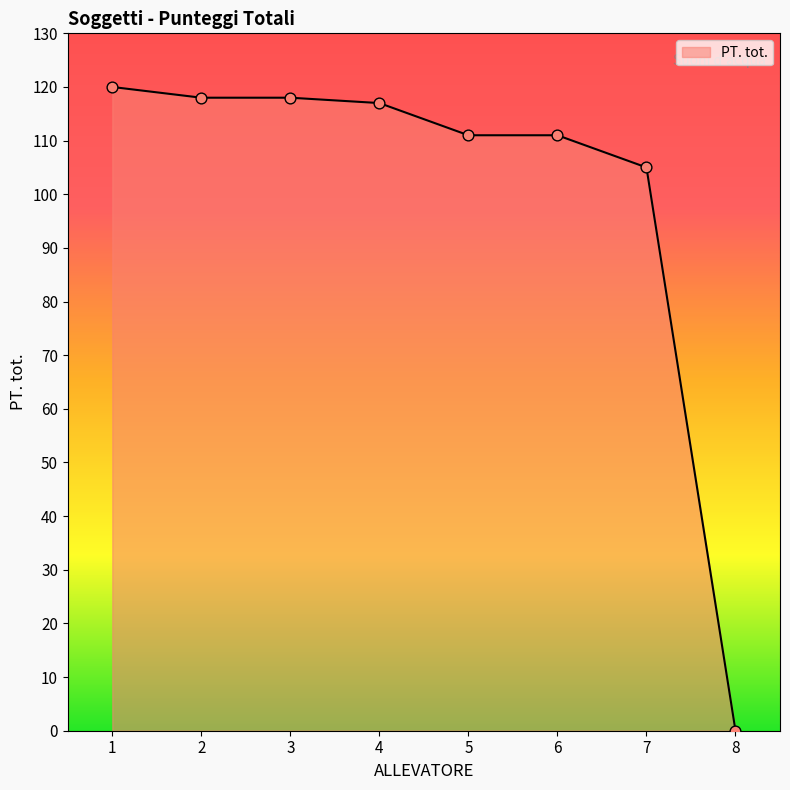

Which has a higher value, 1 or 7?

1